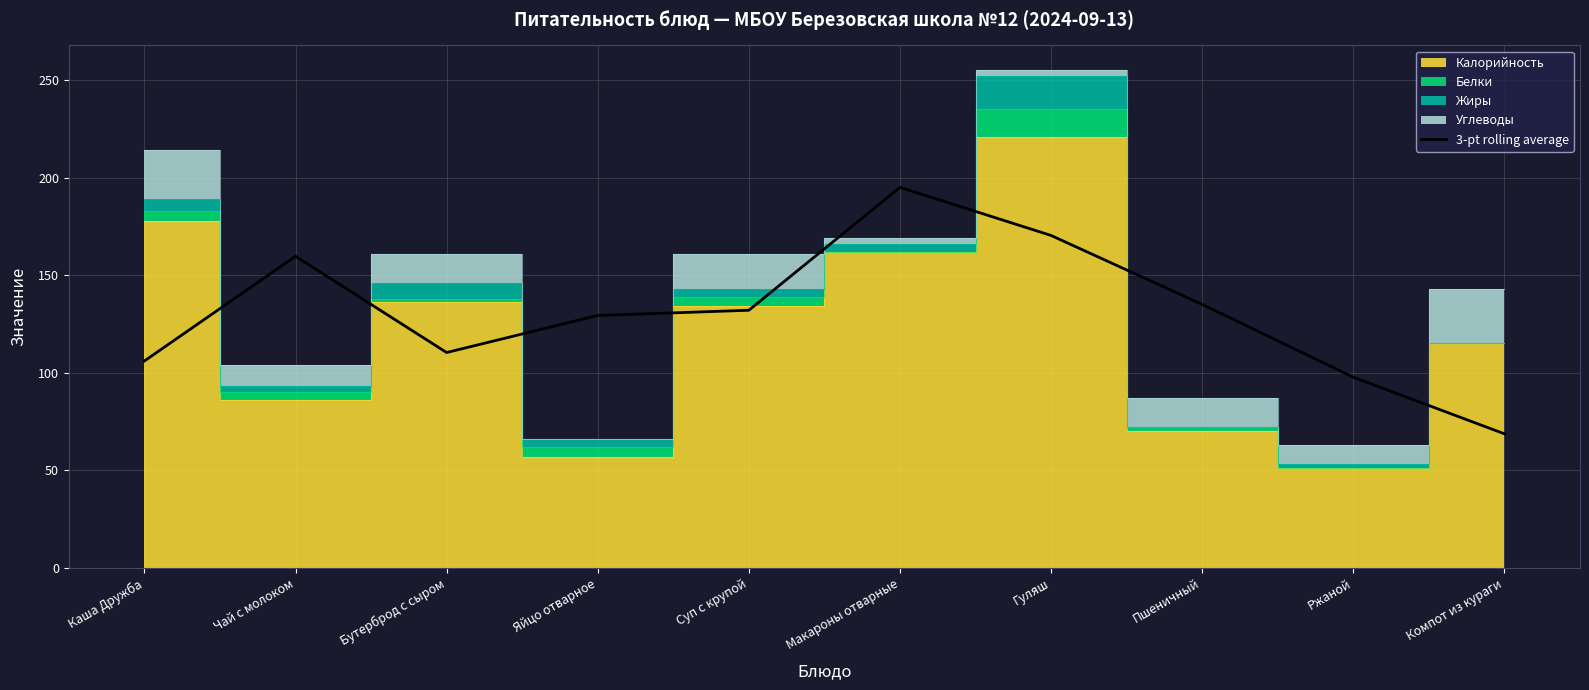

Which has a higher value, Яйцо отварное or Чай с молоком?

Чай с молоком